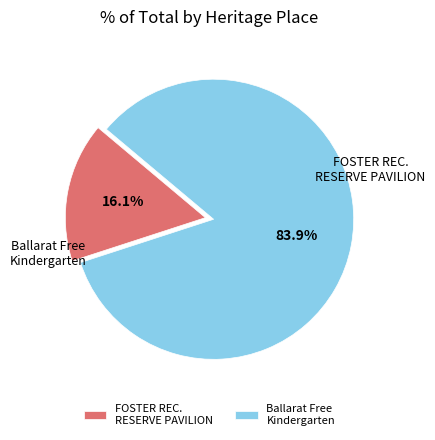

To the nearest percent, what is the average slice percentage?

50%